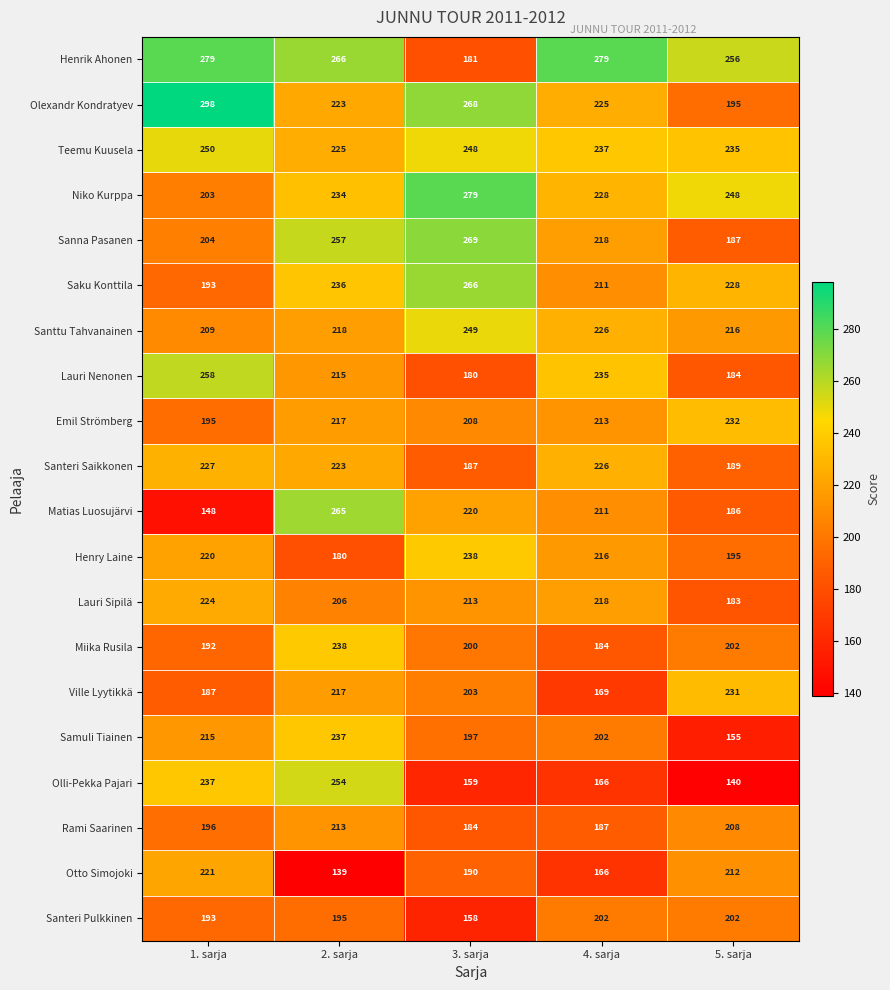

Where is Henry Laine nearest to the value 209?

4. sarja